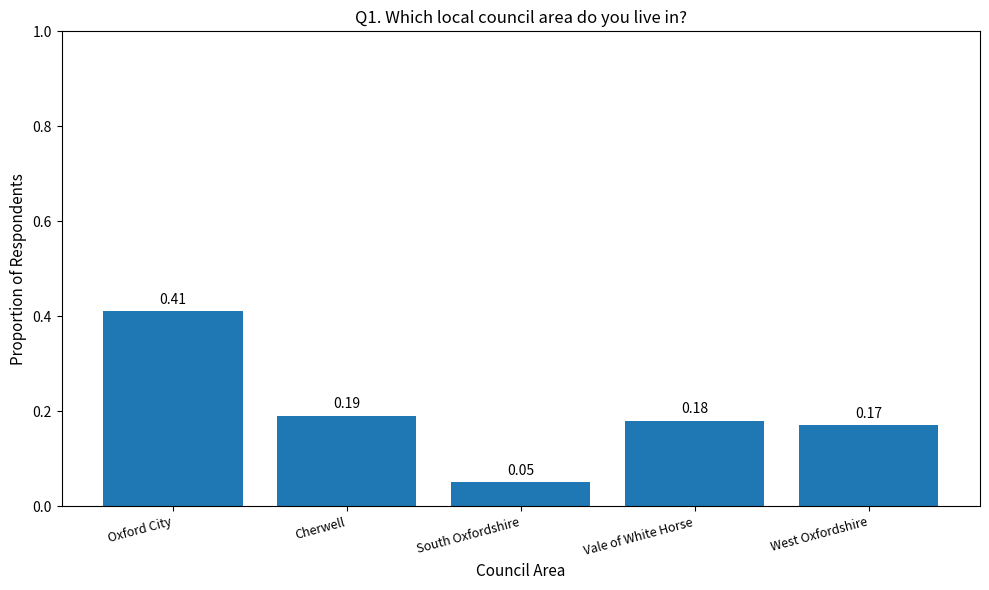

What is the label of the 1st bar from the right?

West Oxfordshire